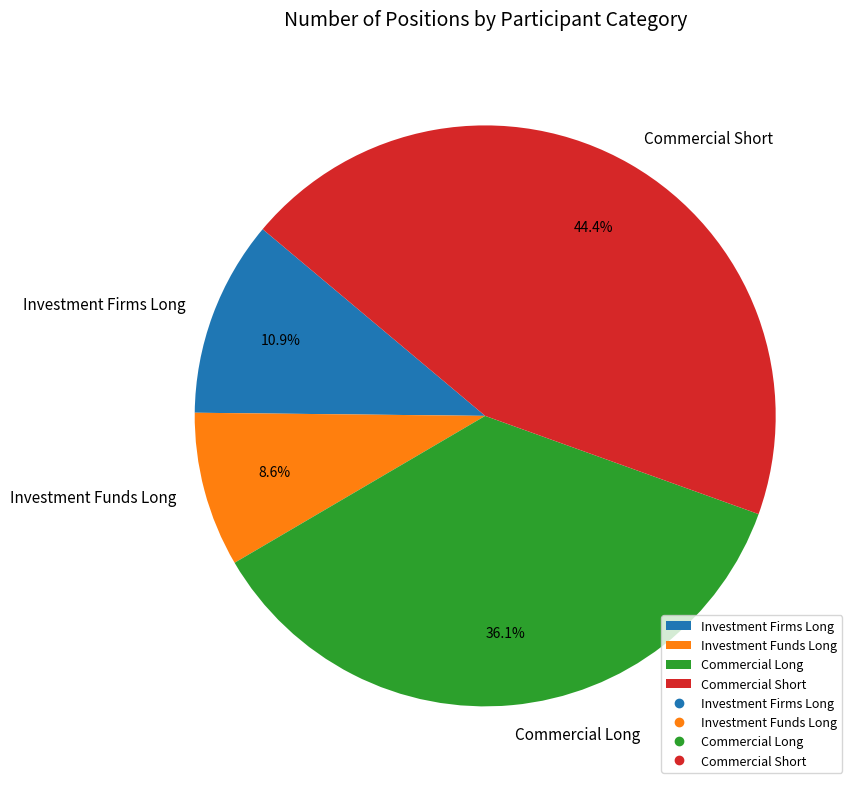

Is Commercial Long the majority of the pie?

No